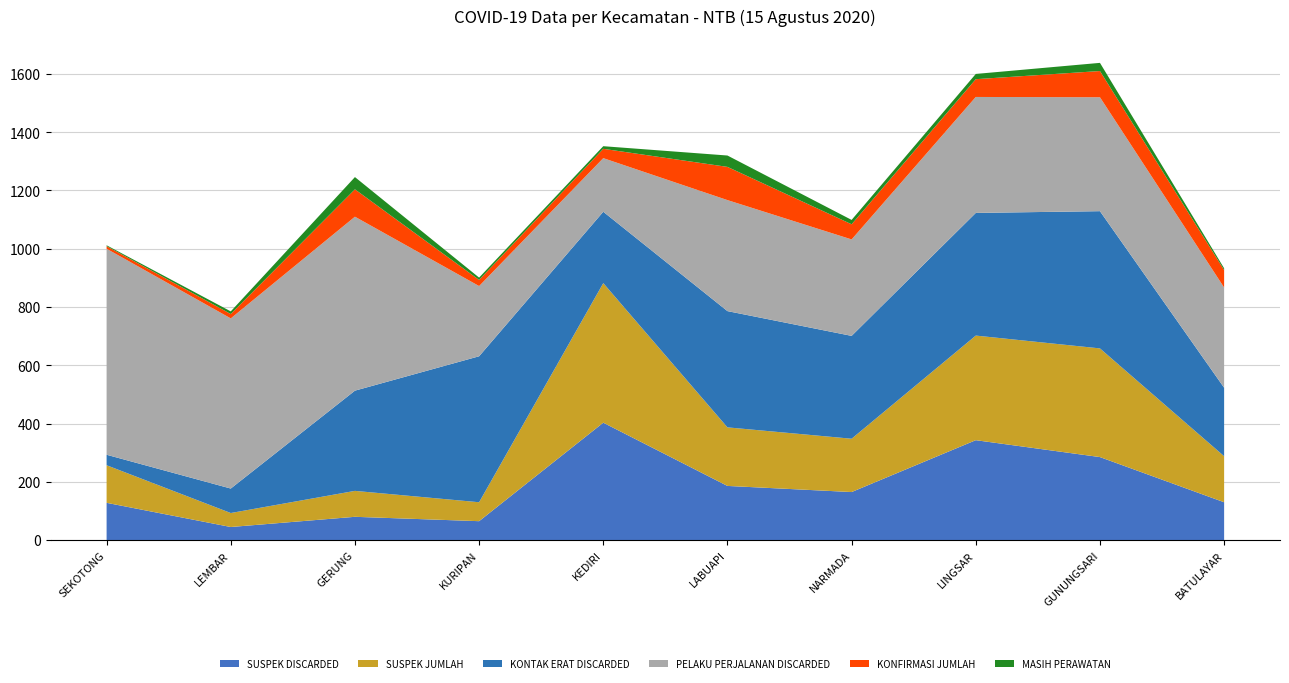

Reading left to right, what are all the values shown in this chart?

SUSPEK DISCARDED: SEKOTONG=128	LEMBAR=45	GERUNG=80	KURIPAN=65	KEDIRI=403	LABUAPI=186	NARMADA=165	LINGSAR=343	GUNUNGSARI=285	BATULAYAR=130
SUSPEK JUMLAH: SEKOTONG=129	LEMBAR=48	GERUNG=89	KURIPAN=65	KEDIRI=479	LABUAPI=201	NARMADA=183	LINGSAR=359	GUNUNGSARI=373	BATULAYAR=158
KONTAK ERAT DISCARDED: SEKOTONG=36	LEMBAR=84	GERUNG=344	KURIPAN=501	KEDIRI=245	LABUAPI=399	NARMADA=353	LINGSAR=421	GUNUNGSARI=471	BATULAYAR=235
PELAKU PERJALANAN DISCARDED: SEKOTONG=707	LEMBAR=584	GERUNG=597	KURIPAN=241	KEDIRI=184	LABUAPI=381	NARMADA=331	LINGSAR=398	GUNUNGSARI=391	BATULAYAR=344
KONFIRMASI JUMLAH: SEKOTONG=9	LEMBAR=15	GERUNG=94	KURIPAN=21	KEDIRI=32	LABUAPI=114	NARMADA=52	LINGSAR=61	GUNUNGSARI=90	BATULAYAR=60
MASIH PERAWATAN: SEKOTONG=3	LEMBAR=9	GERUNG=42	KURIPAN=8	KEDIRI=9	LABUAPI=39	NARMADA=15	LINGSAR=18	GUNUNGSARI=28	BATULAYAR=6